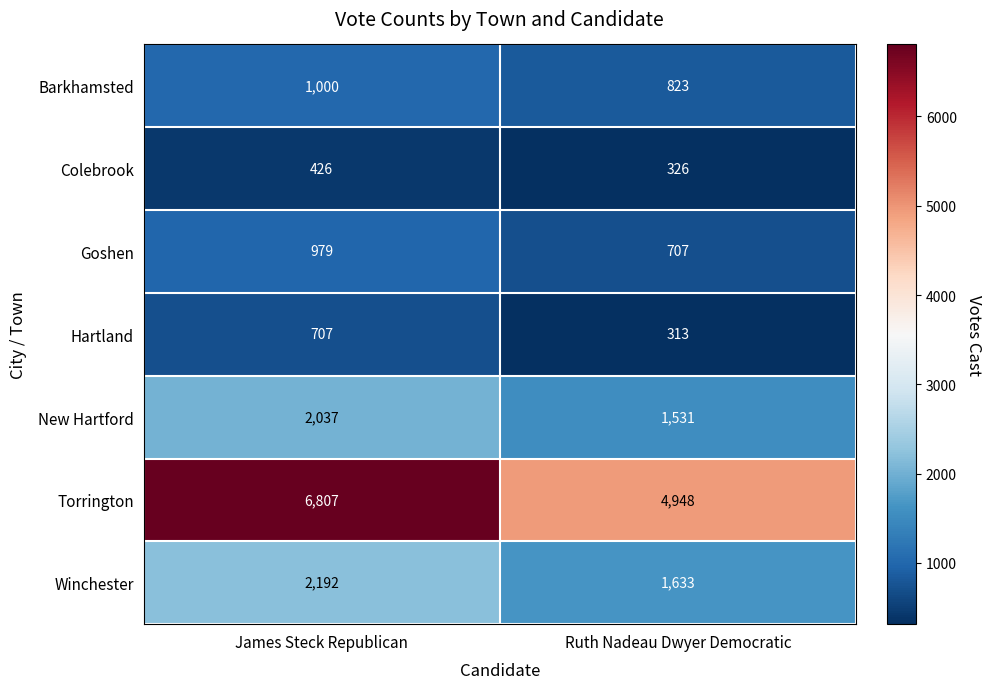

Rank the series at Ruth Nadeau Dwyer Democratic from lowest to highest value.

Hartland, Colebrook, Goshen, Barkhamsted, New Hartford, Winchester, Torrington